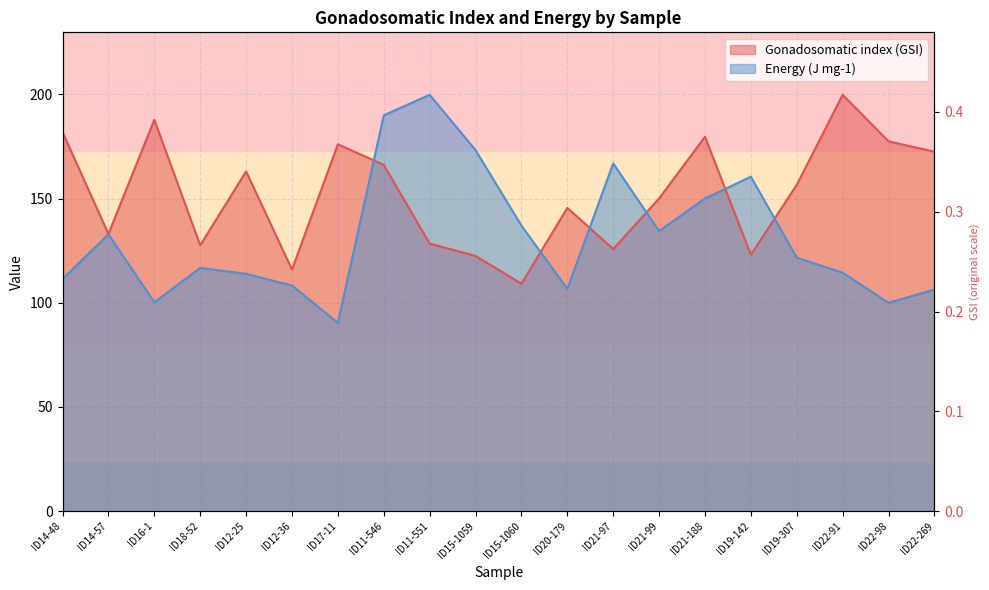

How many interior local peaks does the Gonadosomatic index (GSI) series have?

6